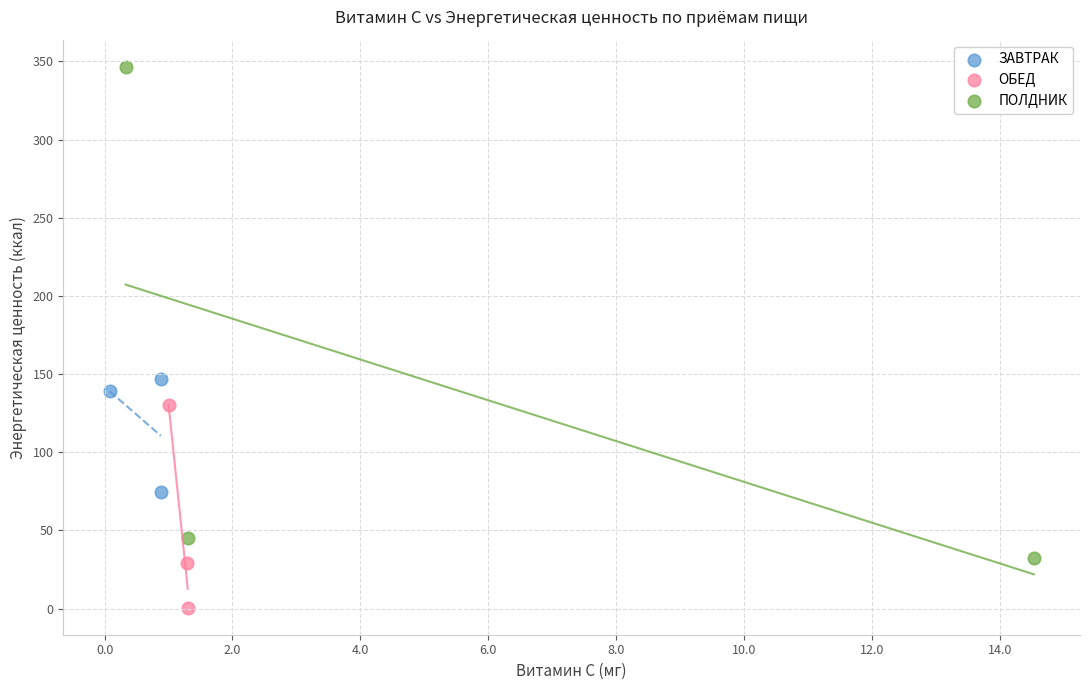

Which series has the widest spread of Y values?

ПОЛДНИК